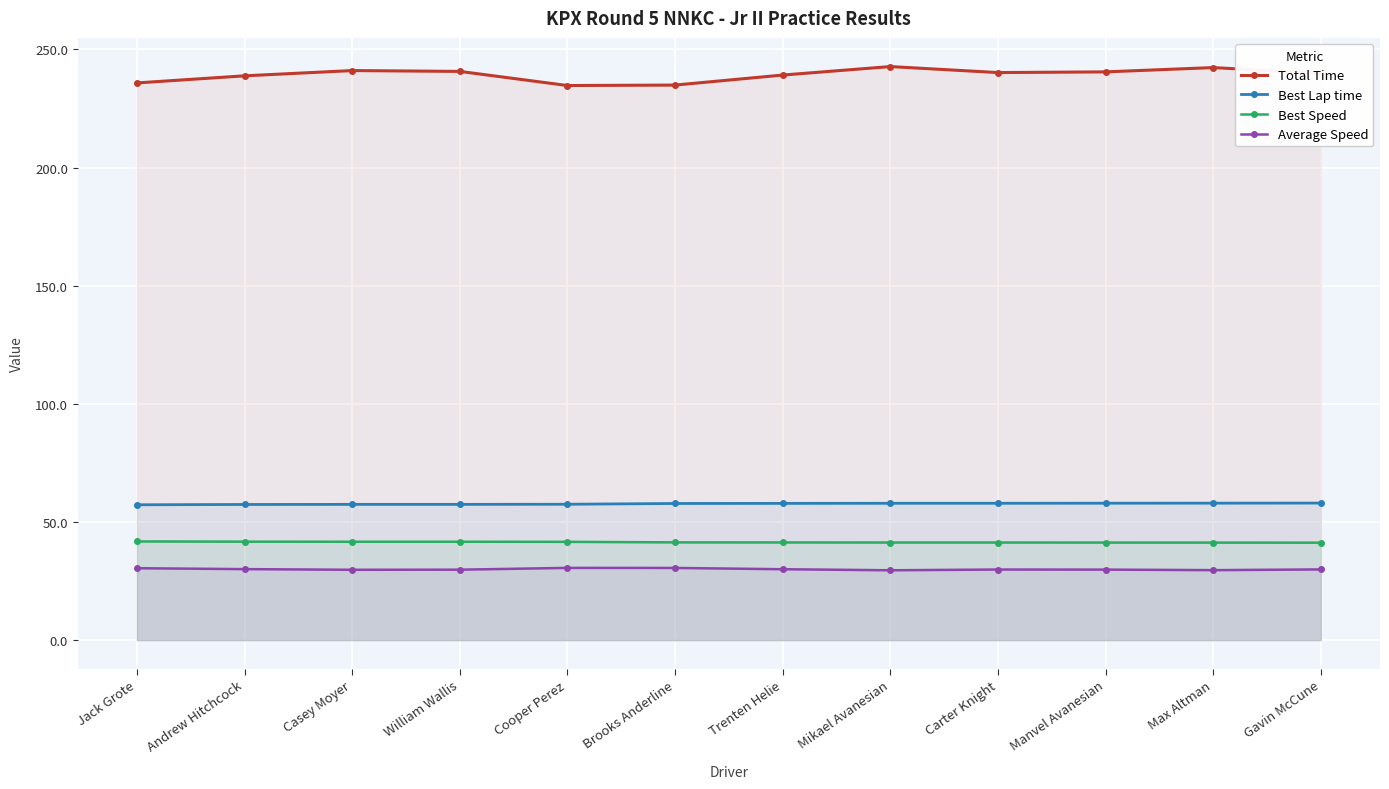

True or false: Best Lap time has a value of 28.1 at Cooper Perez.

False